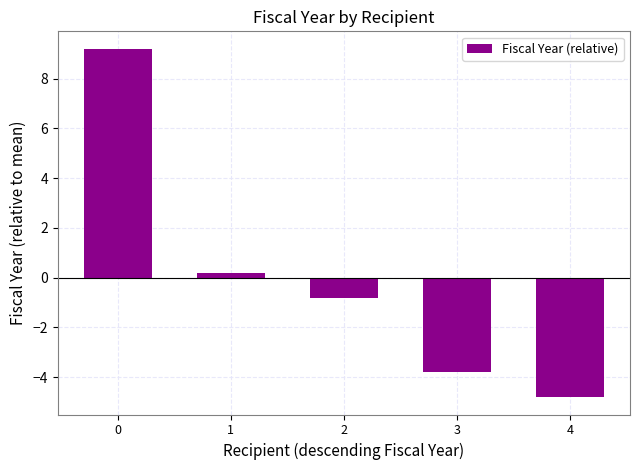

What is the value of the 1st bar from the left?

9.2